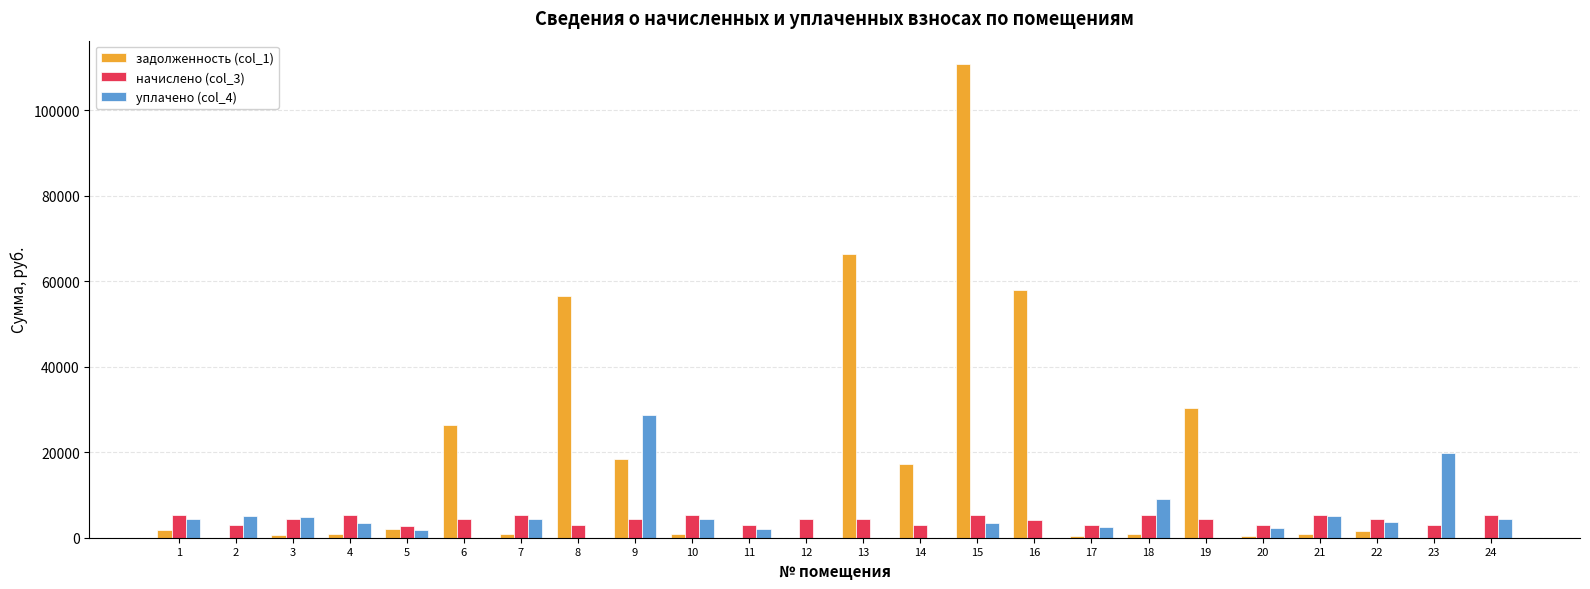

The value of задолженность (col_1) at 2 is 74845.0. True or false?

False